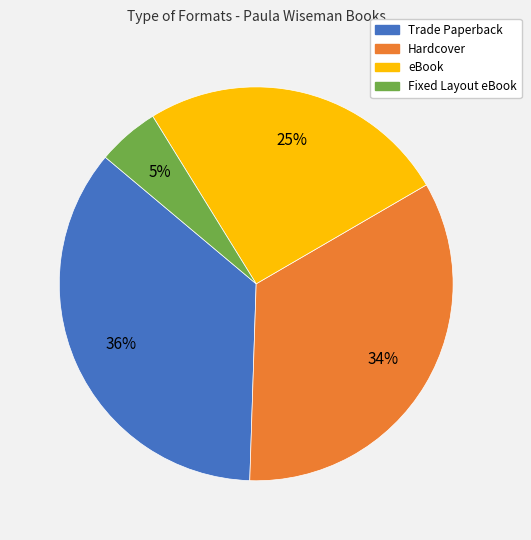

The eBook slice represents 18% of the pie. True or false?

False